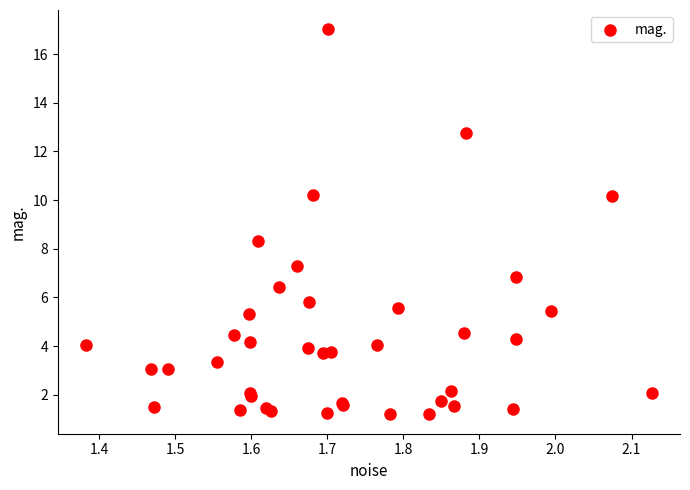

What Y value in the scatter plot is closest to 9?

8.3